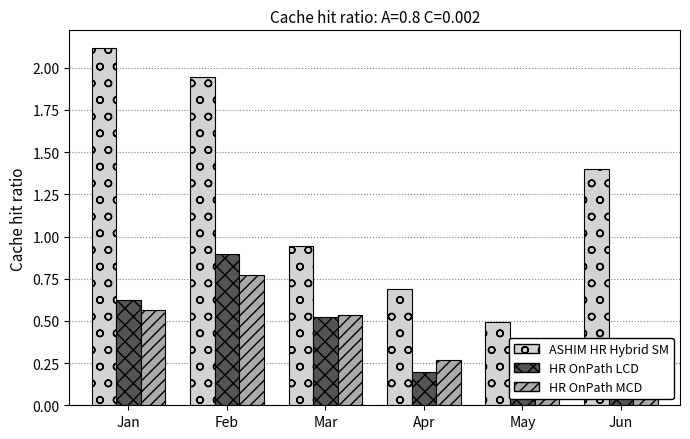

Which series has the largest total across all categories?

pct05